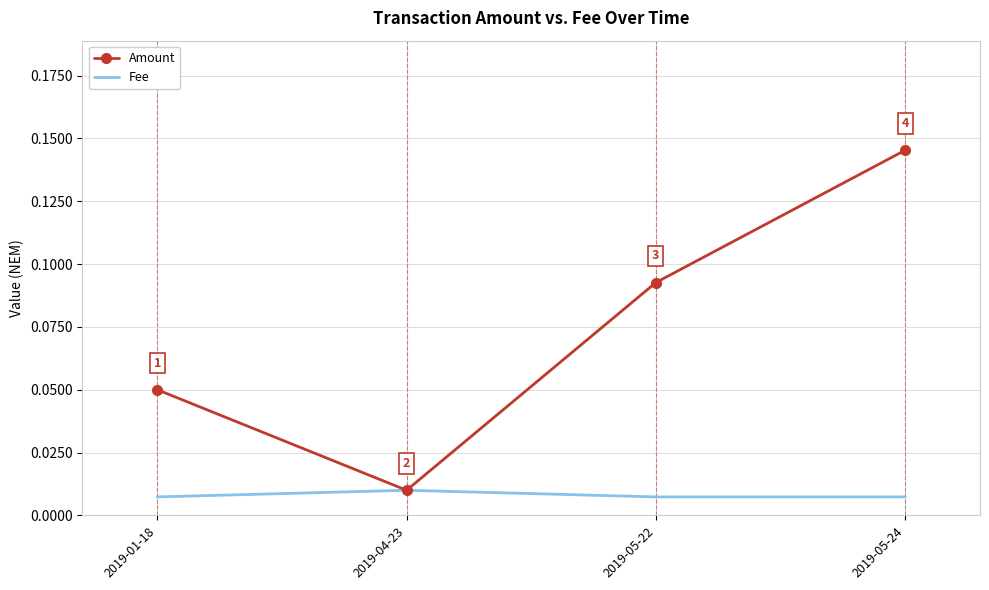

In Amount, how many points are lower than both neighbors (excluding endpoints)?

1